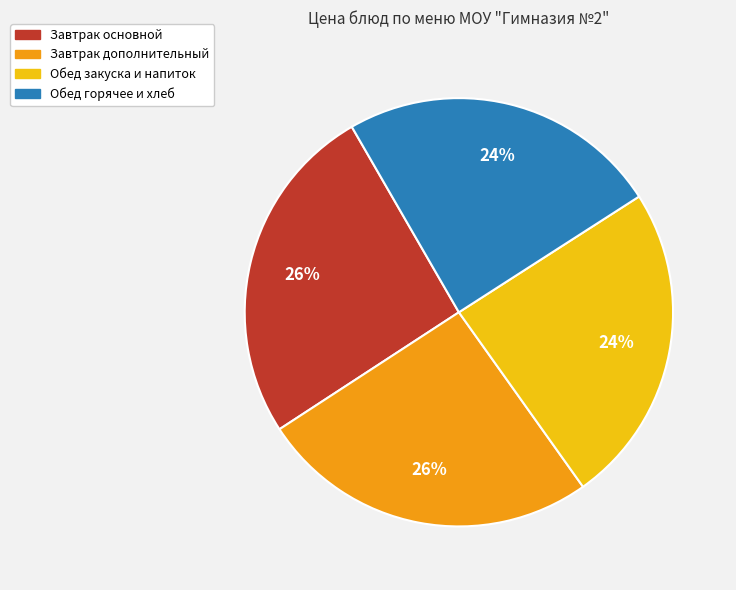

Is it true that Завтрак основной is 15% of the pie?

False